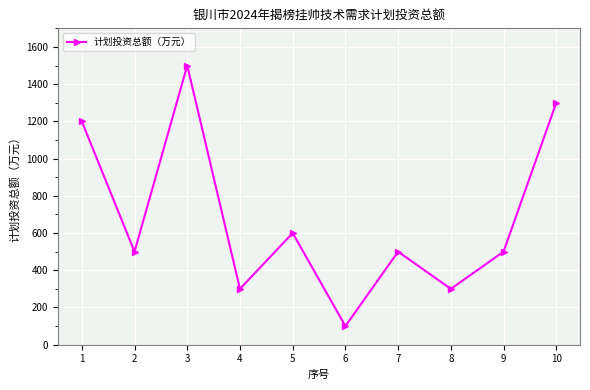

Approximately how many times larger is the value at 5 compared to 7?

1.2